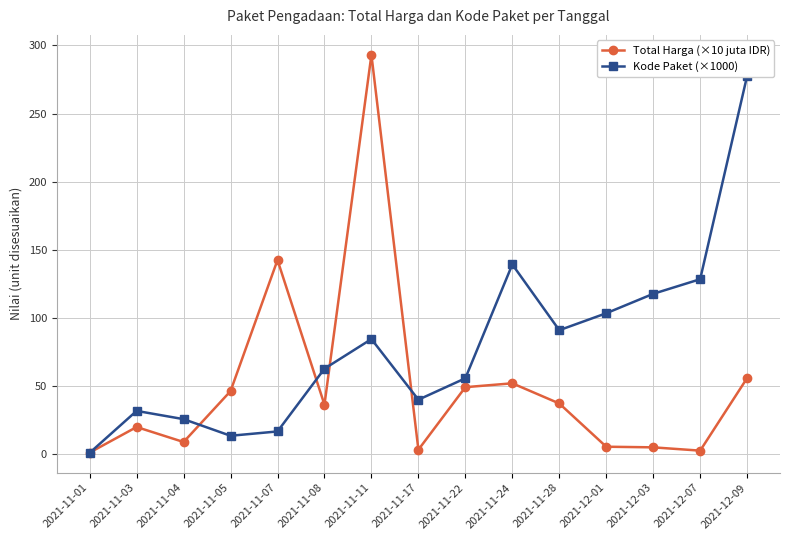

Between 2021-12-01 and 2021-12-03, which series saw the biggest shift?

Kode Paket (×1000)